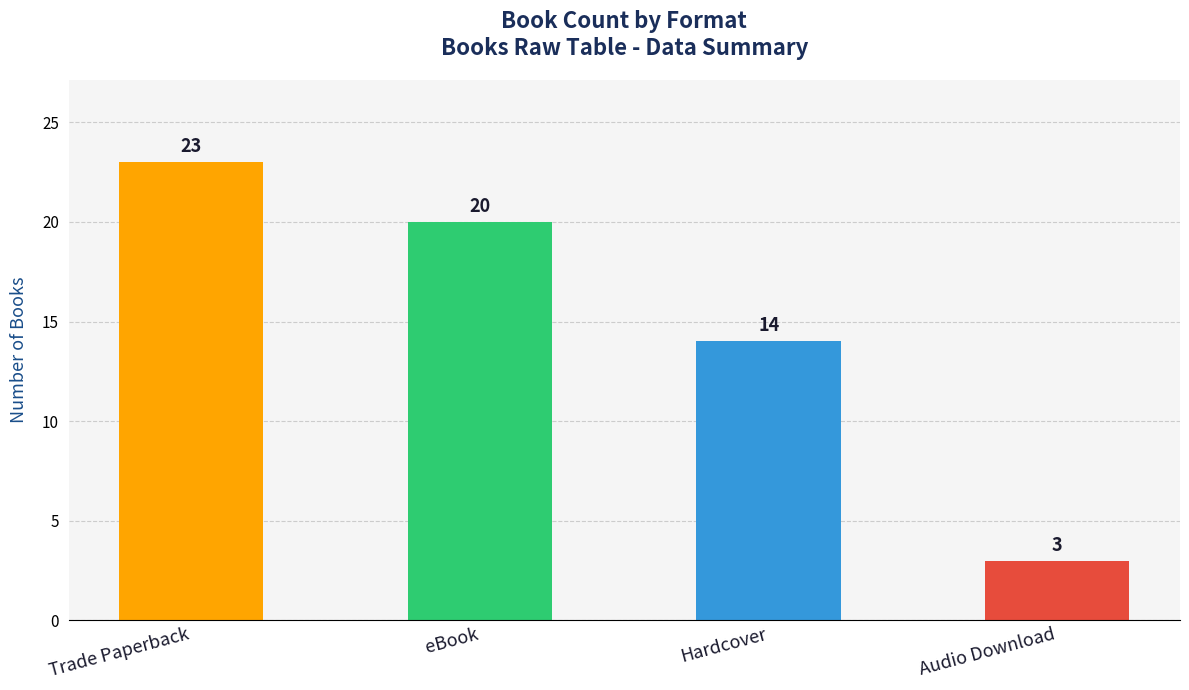

What position from the right is Hardcover?

2